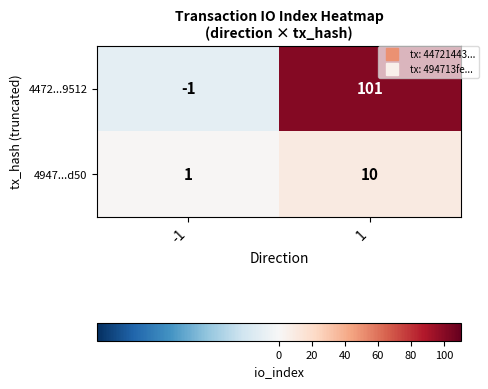

What is the spread (max minus min) of values at 1?

91